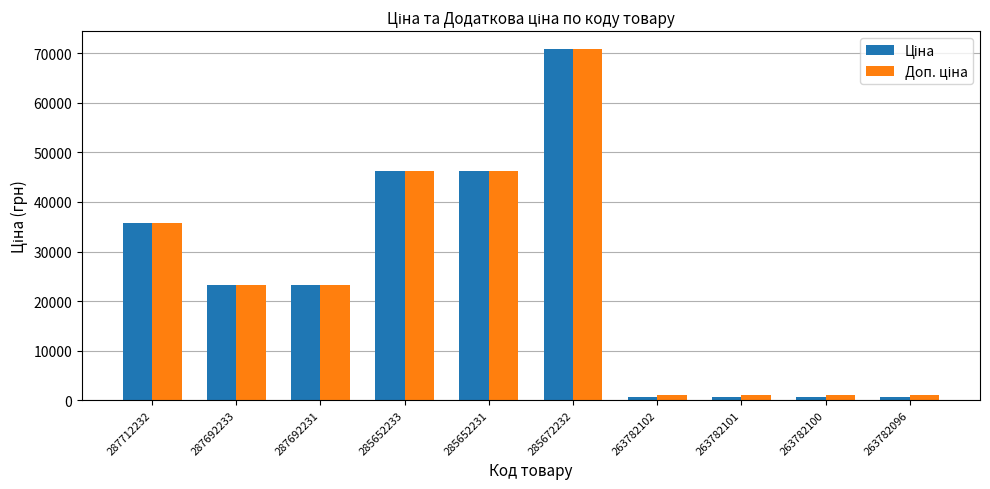

Which category has the highest value across all series?

285672232